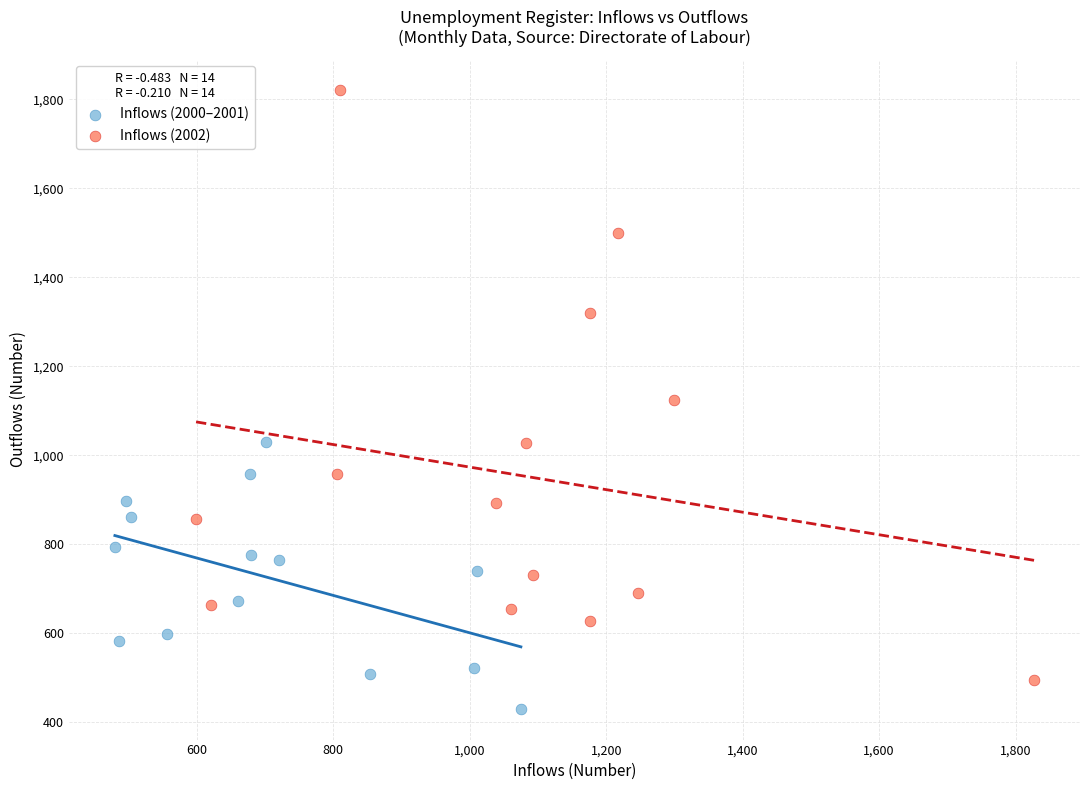

Which series reaches the minimum Y coordinate?

Inflows (2000–2001)